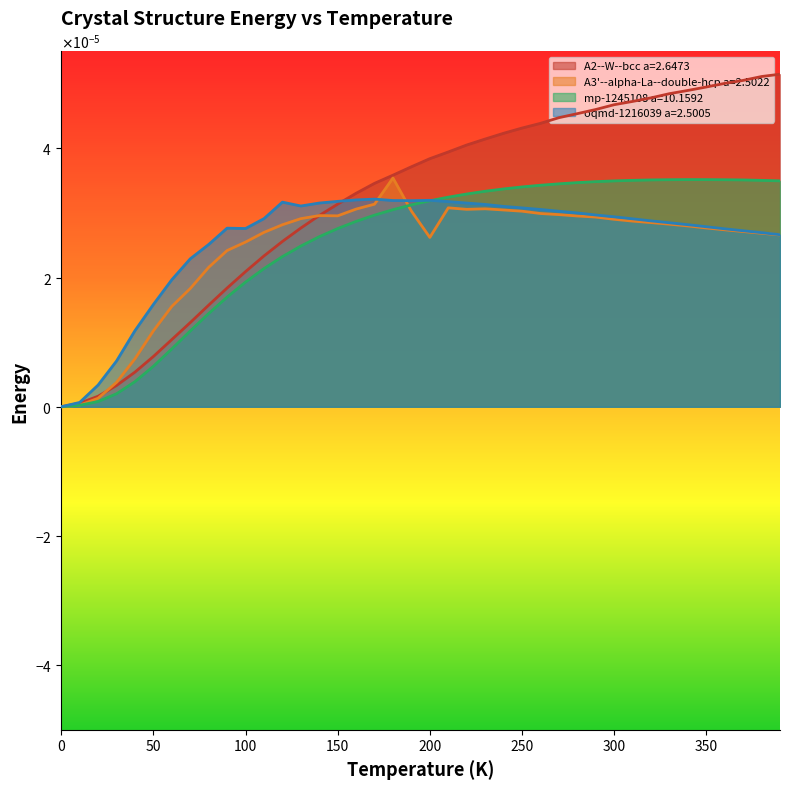

Which category has the highest value in the A3'--alpha-La--double-hcp a=2.5022 series?

180.0